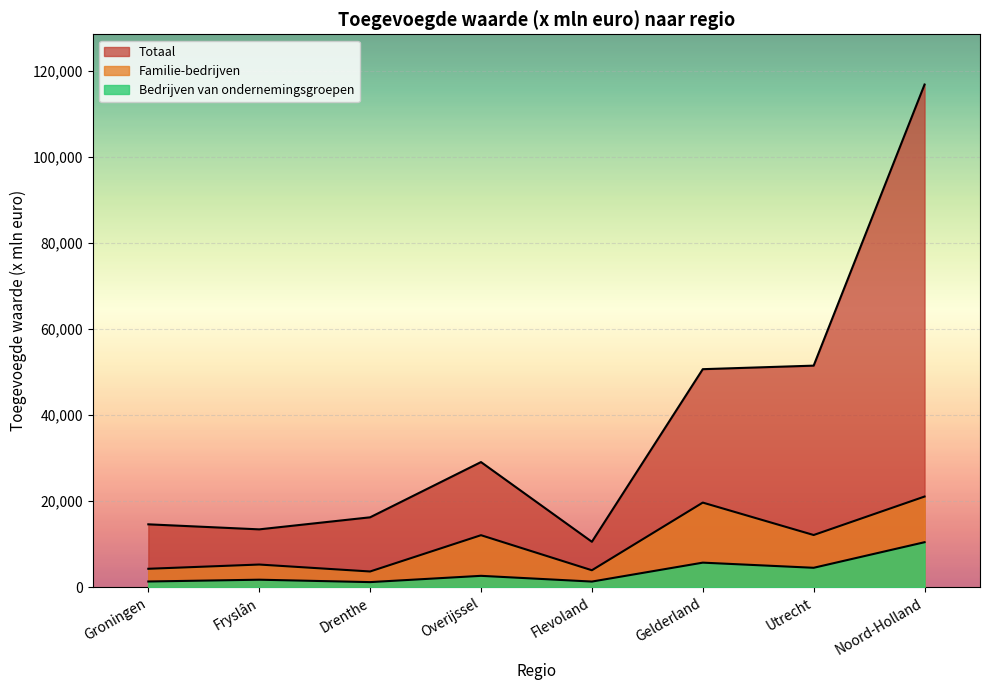

Which category has the highest value across all series?

Noord-Holland